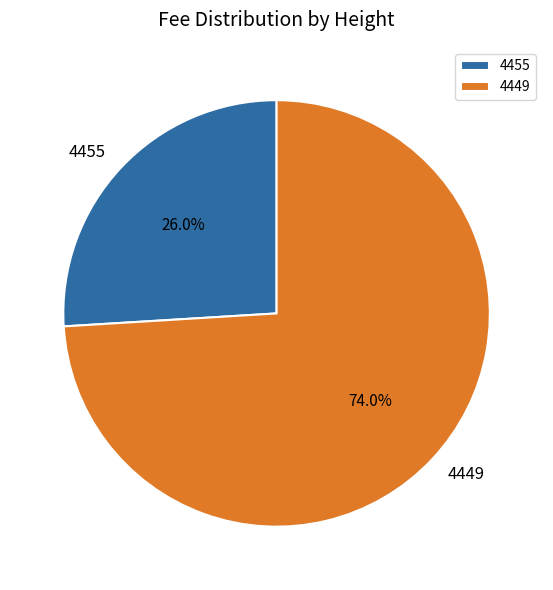

Rank the categories by value from lowest to highest.

4455, 4449